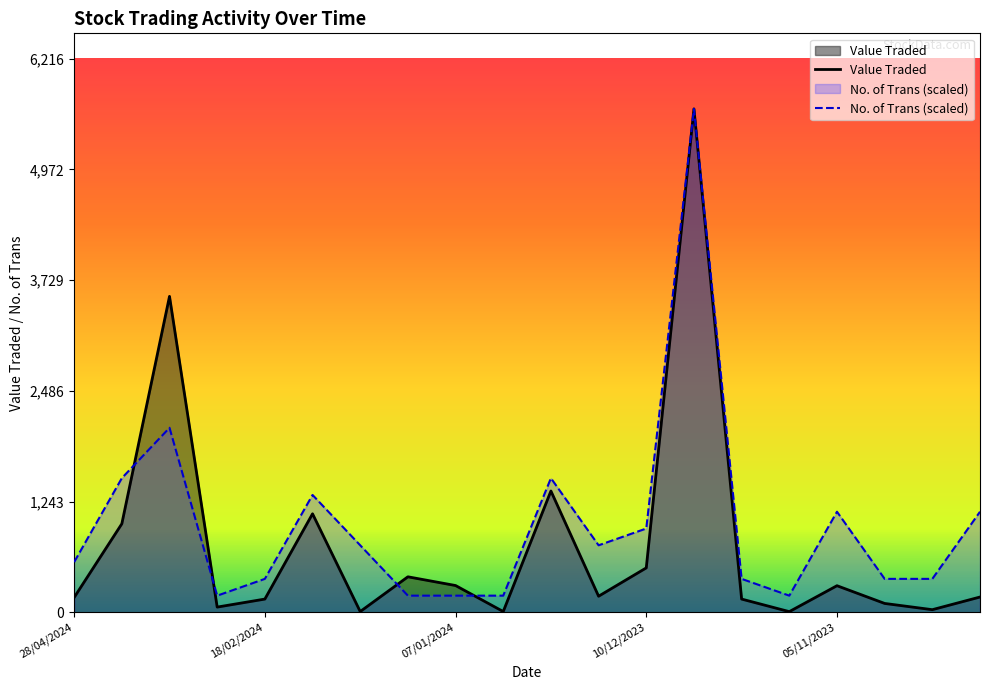

What is the label of the 9th point from the right?

17/12/2023